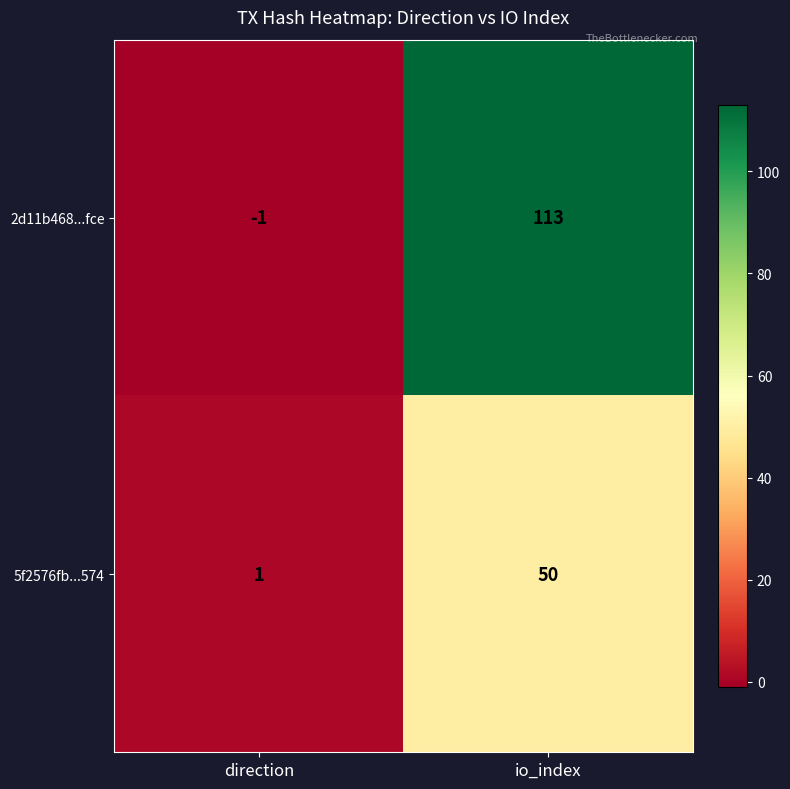

Reading left to right, transcribe all the data shown in this chart.

2d11b468...fce: -1	113
5f2576fb...574: 1	50